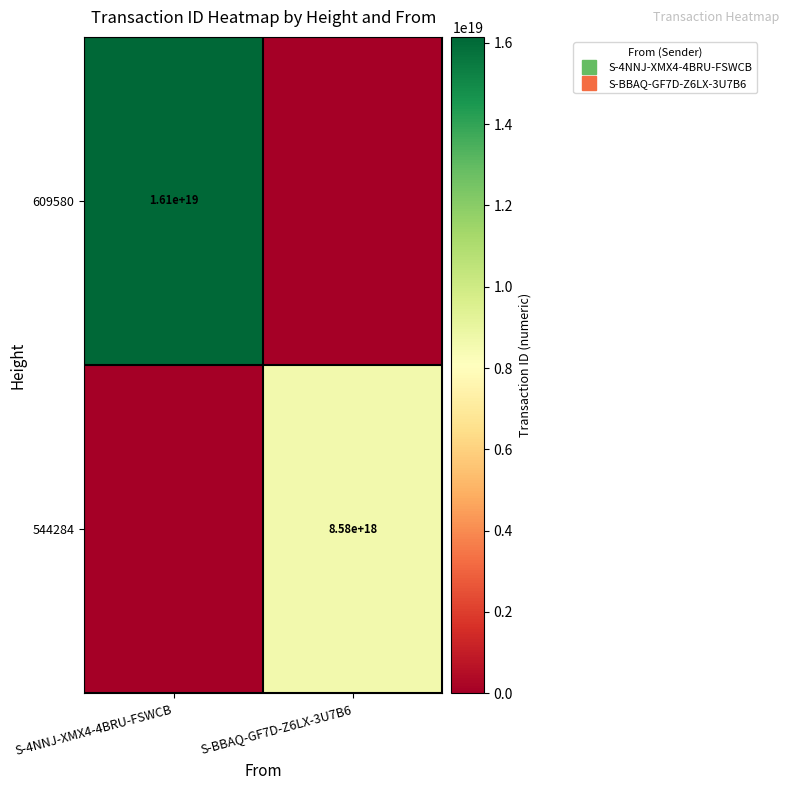

What is the difference between the maximum and minimum values in the 544284 series?

8576686250063926272